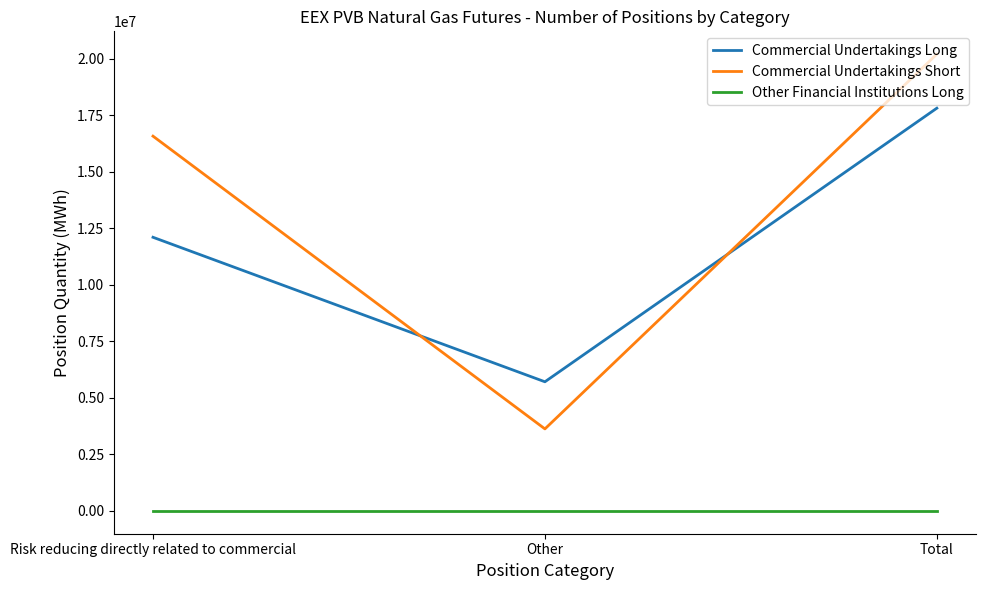

What is the spread (max minus min) of values at Risk reducing directly related to commercial?

16581160